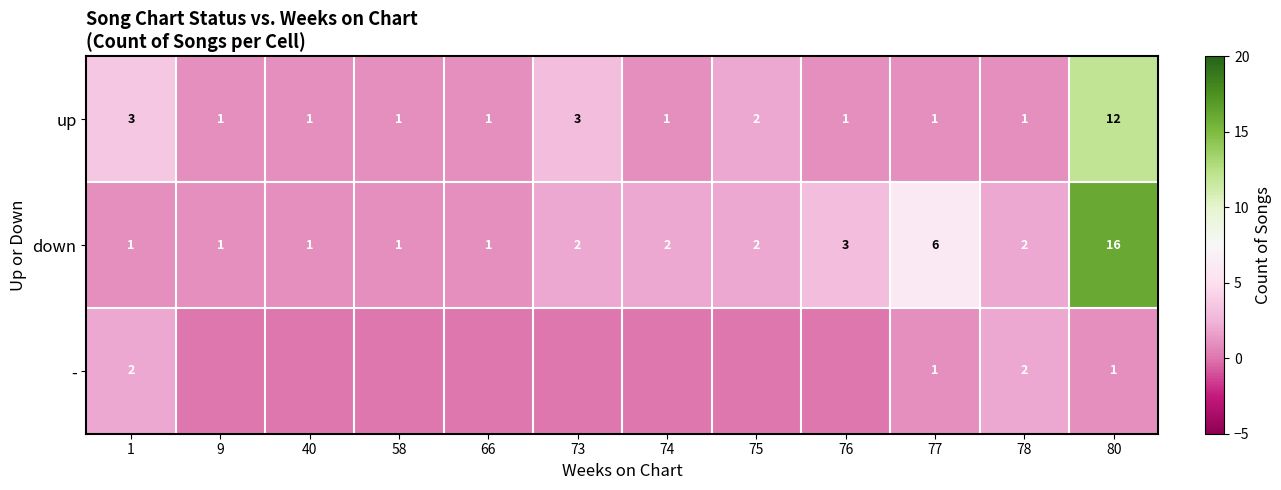

What is the spread (max minus min) of values at 77?

5